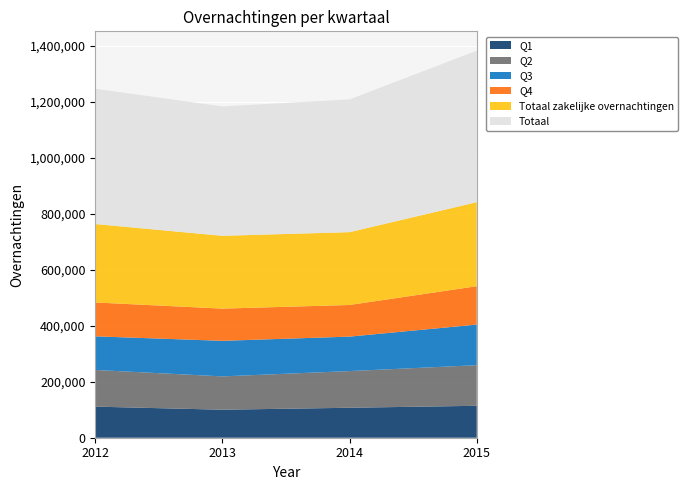

Reading left to right, extract all data points from this chart.

Q1: 111000	100000	107000	114000
Q2: 131000	119000	131000	145000
Q3: 120000	127000	123000	145000
Q4: 121000	115000	113000	137000
Totaal zakelijke overnachtingen: 280000	260000	260000	300000
Totaal: 483000	462000	474000	541000